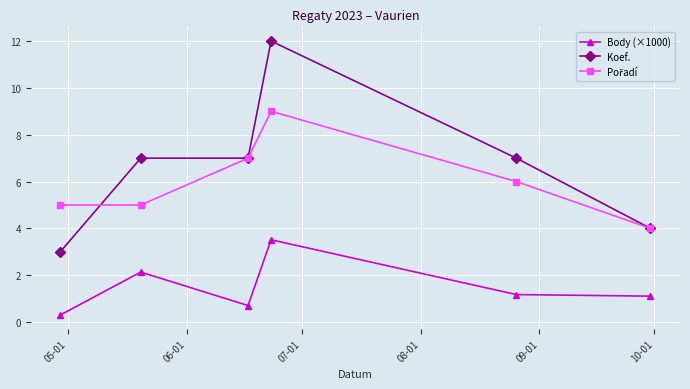

Which series has the largest range (max minus min)?

Koef.